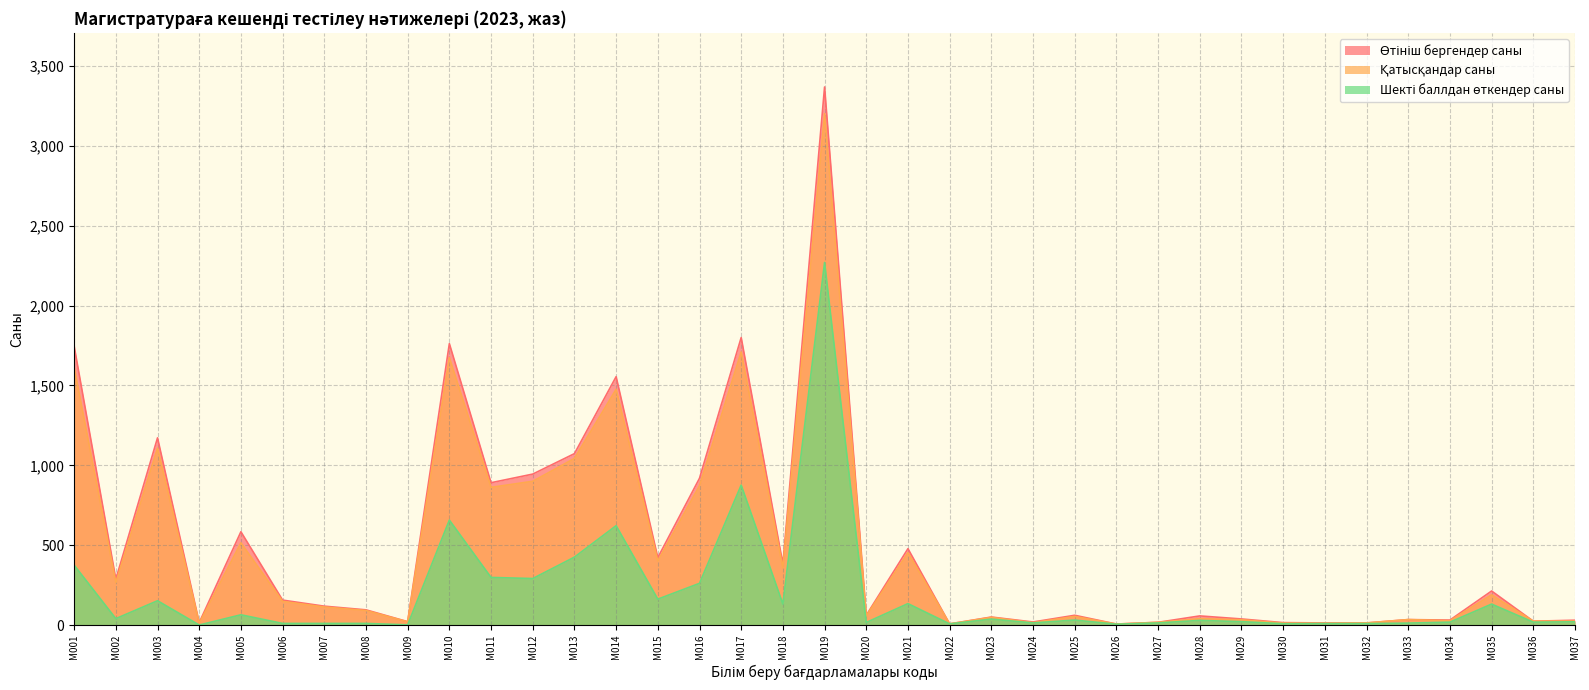

What is the difference between the Өтініш бергендер саны values at M015 and M034?

391